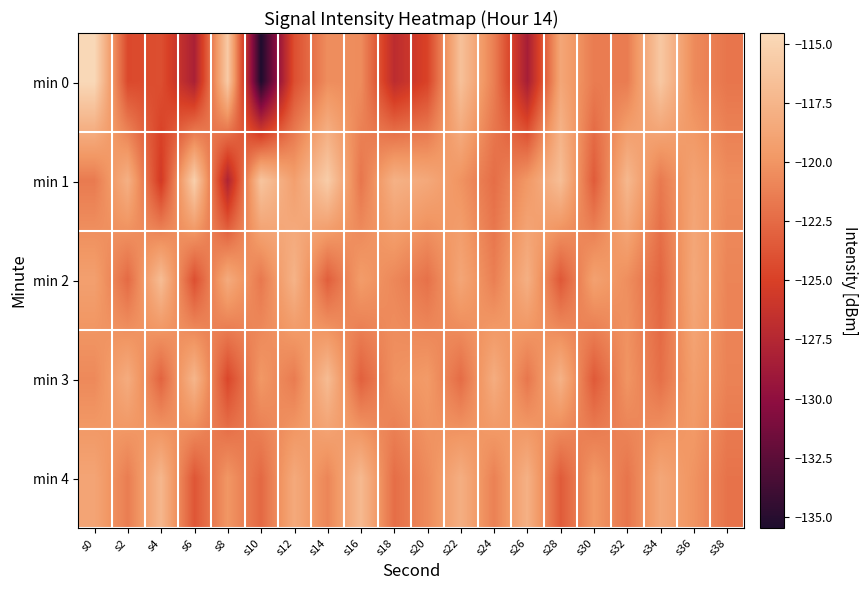

At s8, list the series in order from largest to smallest.

min 0, min 2, min 4, min 3, min 1